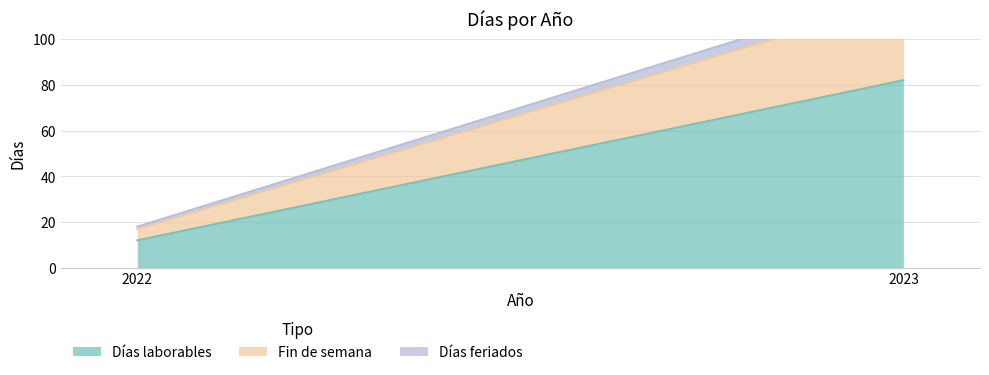

Rank the series by their average value, from lowest to highest.

Días feriados, Fin de semana, Días laborables